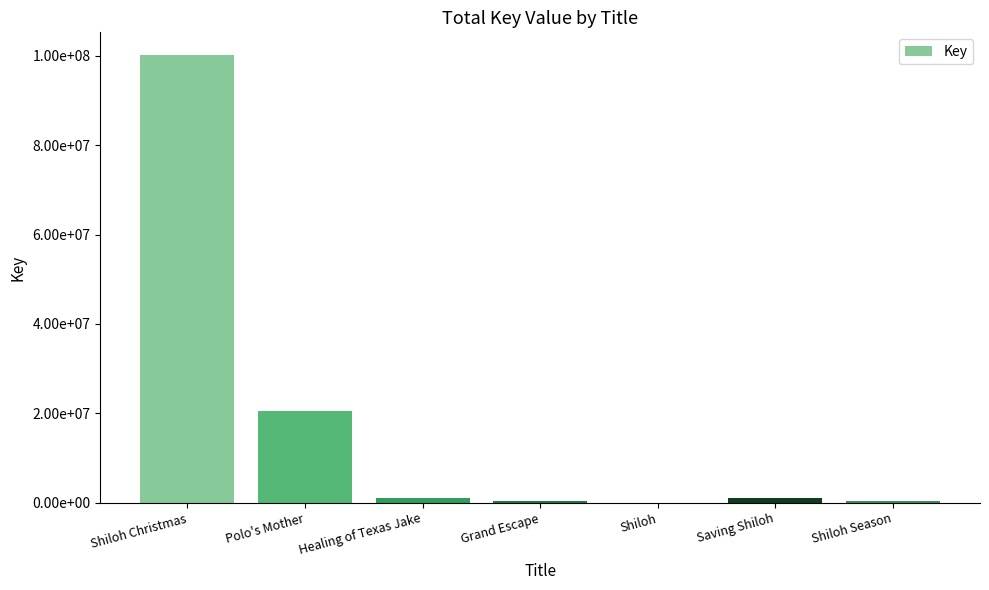

Are the bars horizontal?

No